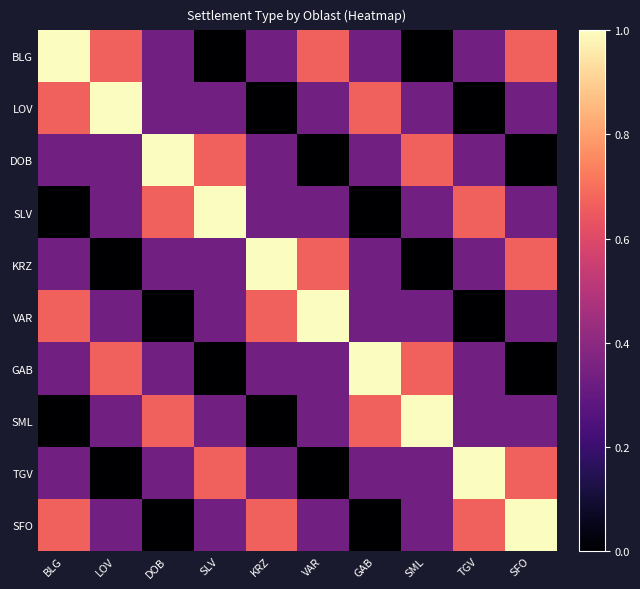

How many distinct data groups are displayed?

10